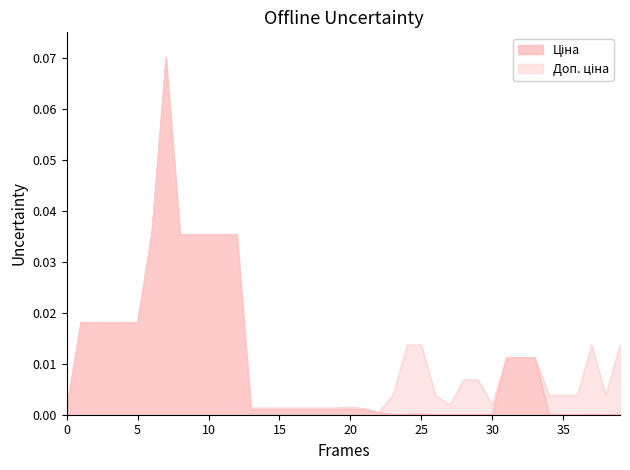

How many lines are shown in the chart?

2